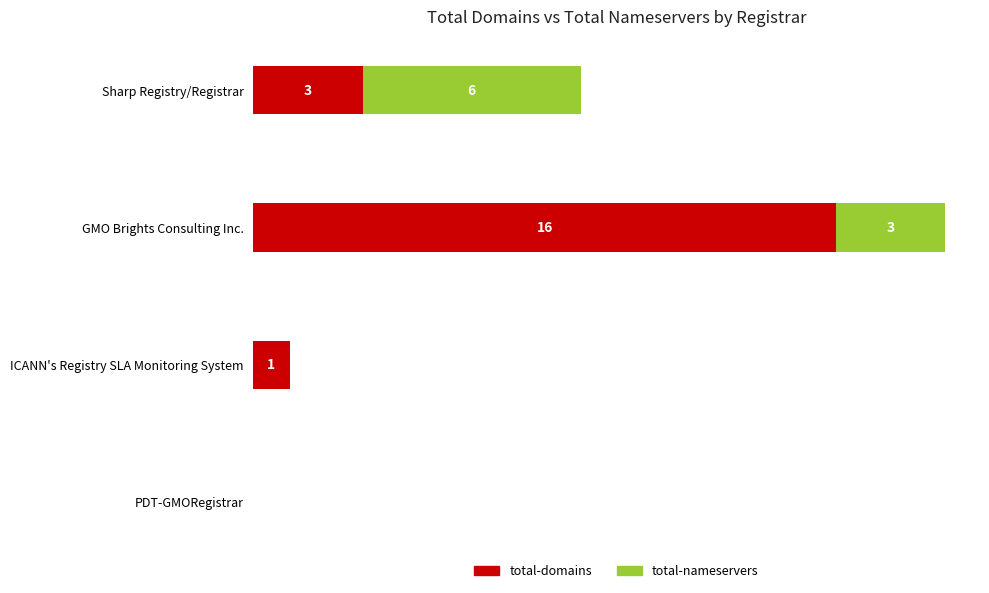

At which category is the sum across all series the highest?

GMO Brights Consulting Inc.